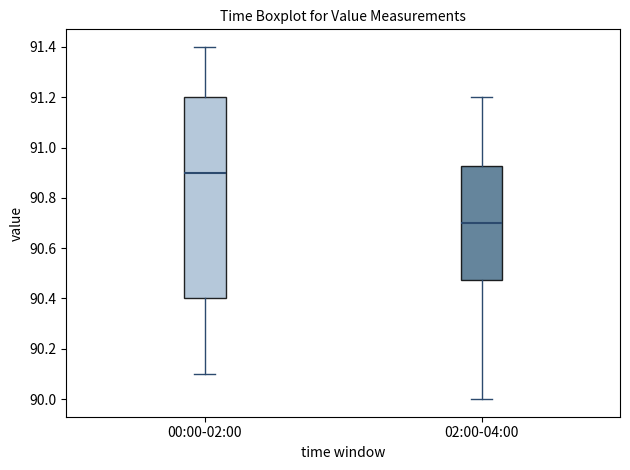

Reading left to right, read every box against the y-axis: the position of its median line, the range the box covers, and the ends of its whiskers. The values are not printed on the chart, so give them approximately, as read against the axis.

00:00-02:00: median 90.90, box 90.40 to 91.20, whiskers 90.10 to 91.40
02:00-04:00: median 90.70, box 90.48 to 90.92, whiskers 90.00 to 91.20